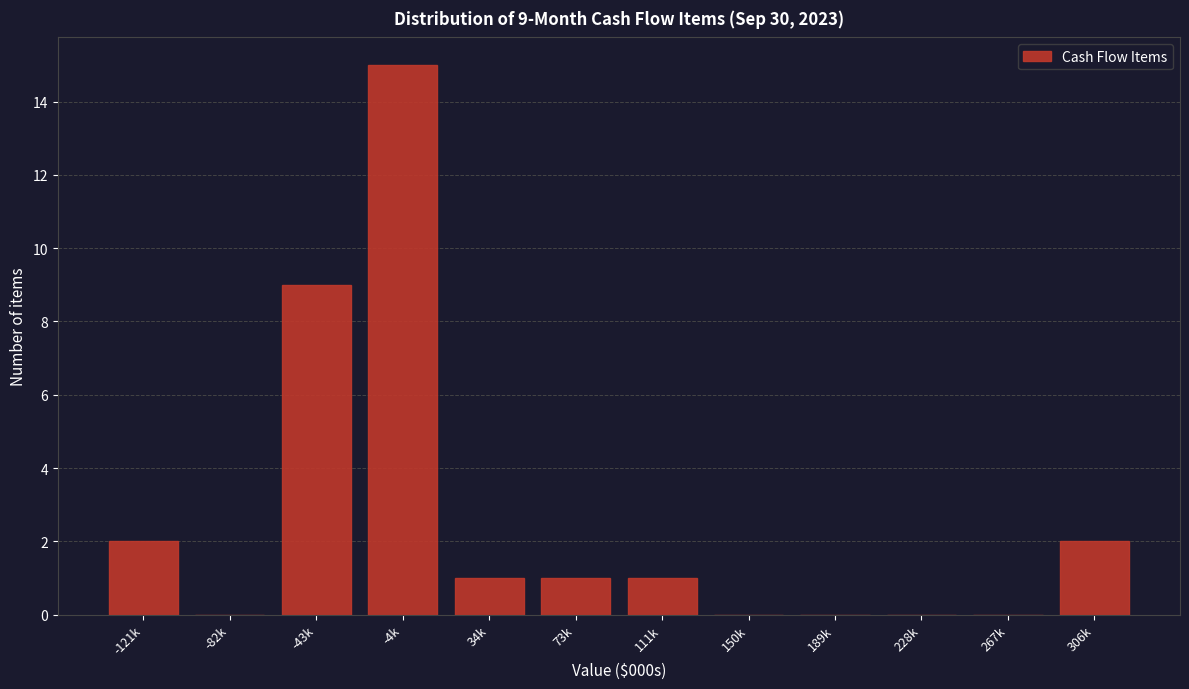

Reading left to right, what are all the values shown in this chart?

-121k=2	-82k=0	-43k=9	-4k=15	34k=1	73k=1	111k=1	150k=0	189k=0	228k=0	267k=0	306k=2